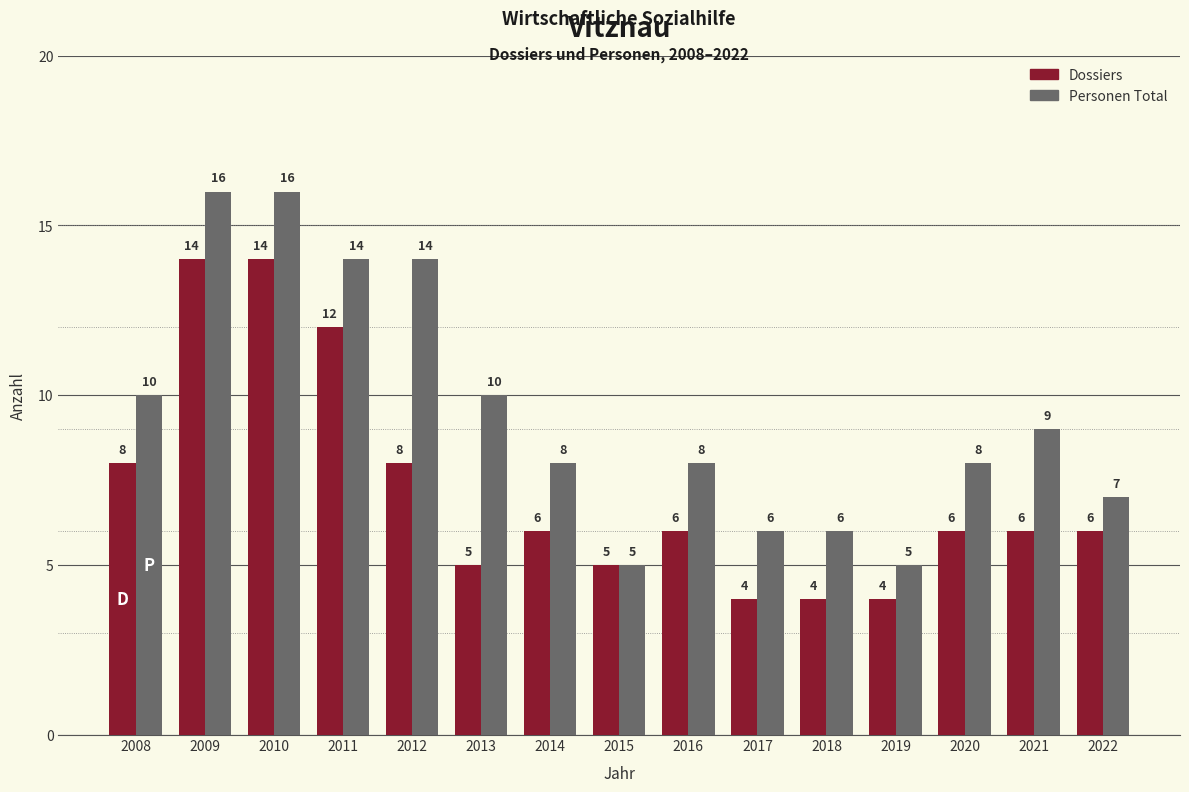

What is the maximum value shown in the chart?

16